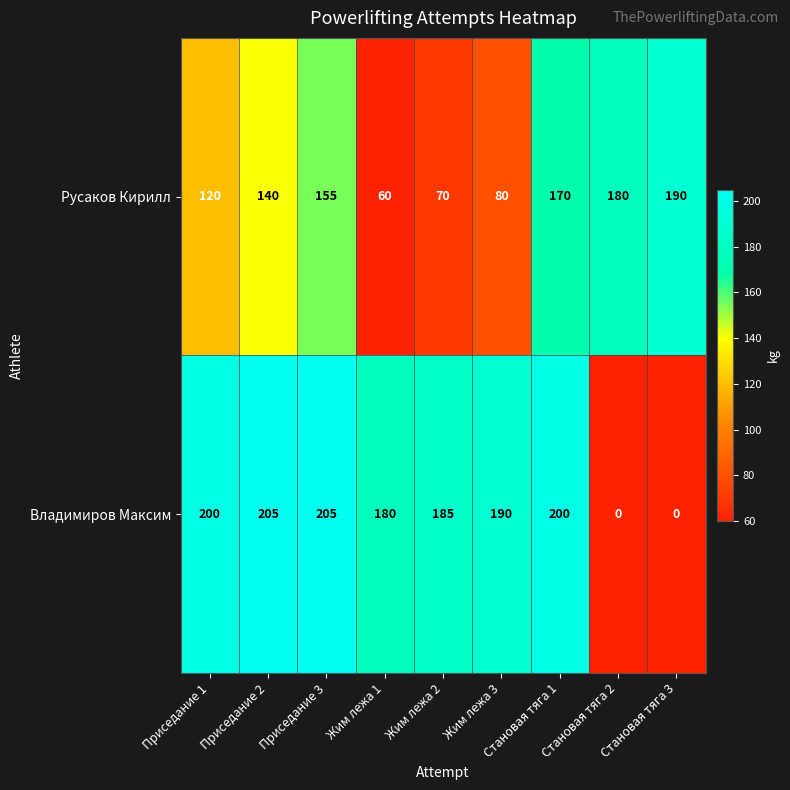

Rank the series at Приседание 3 from highest to lowest value.

Владимиров Максим, Русаков Кирилл